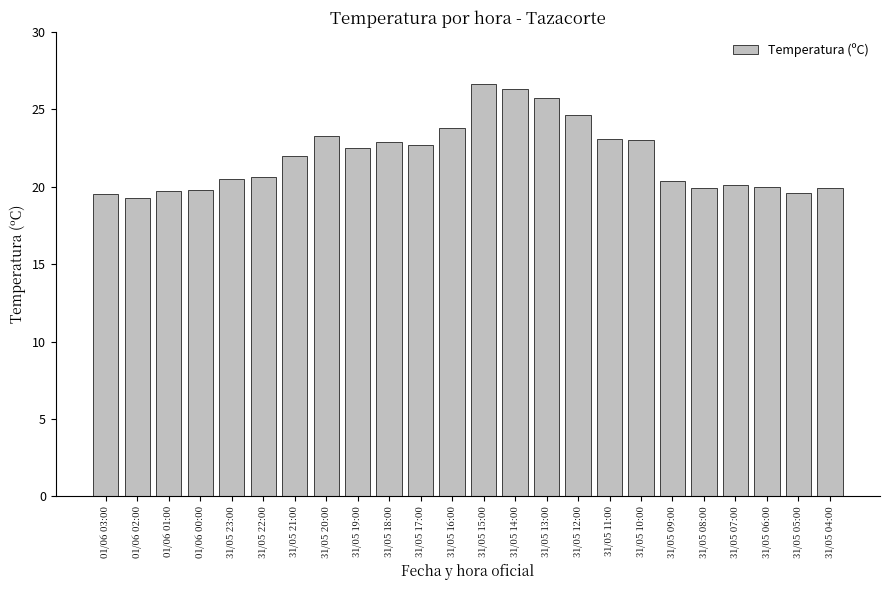

Which label corresponds to the largest value in the chart?

31/05 15:00